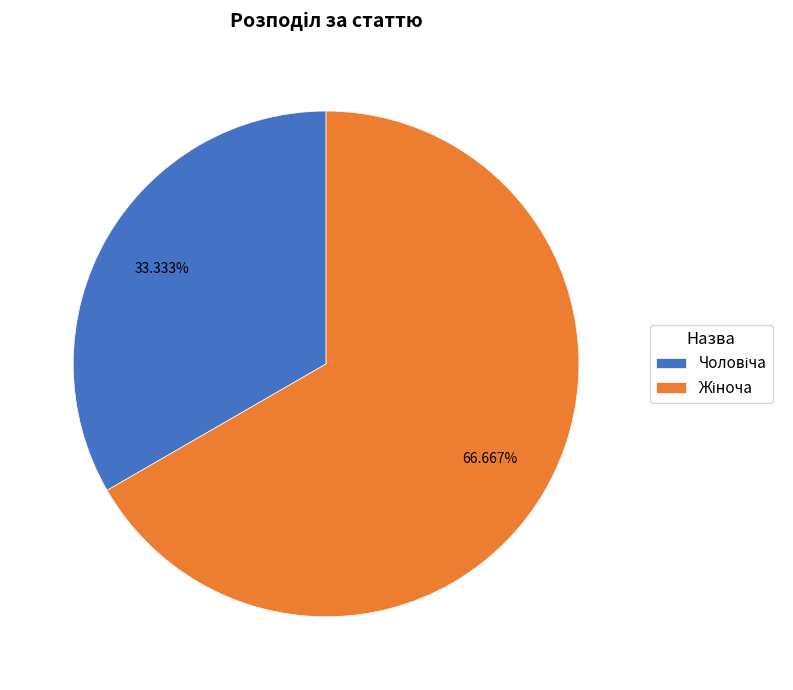

Is there any slice that represents more than half of the pie?

Yes